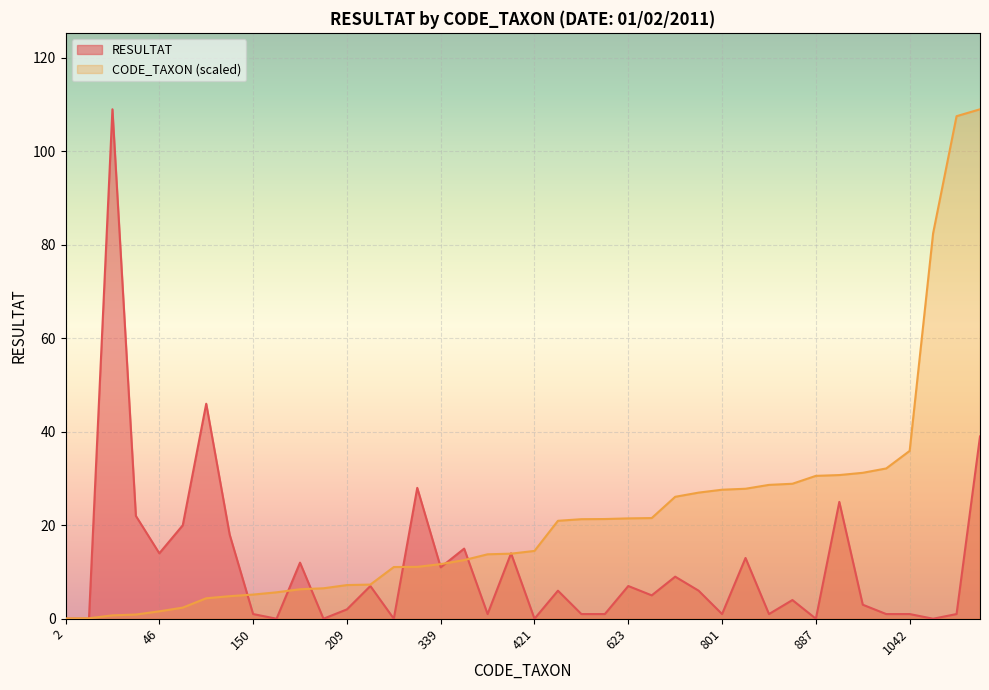

What is the sum of the CODE_TAXON values at 164 and 150?

10.8